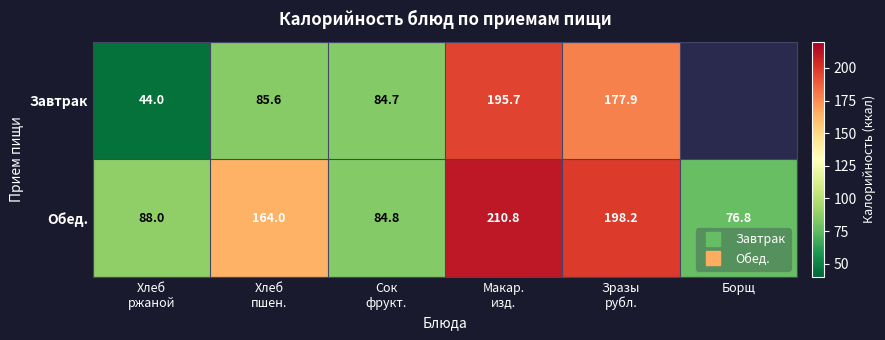

What is the average value of the Обед. series?

137.1